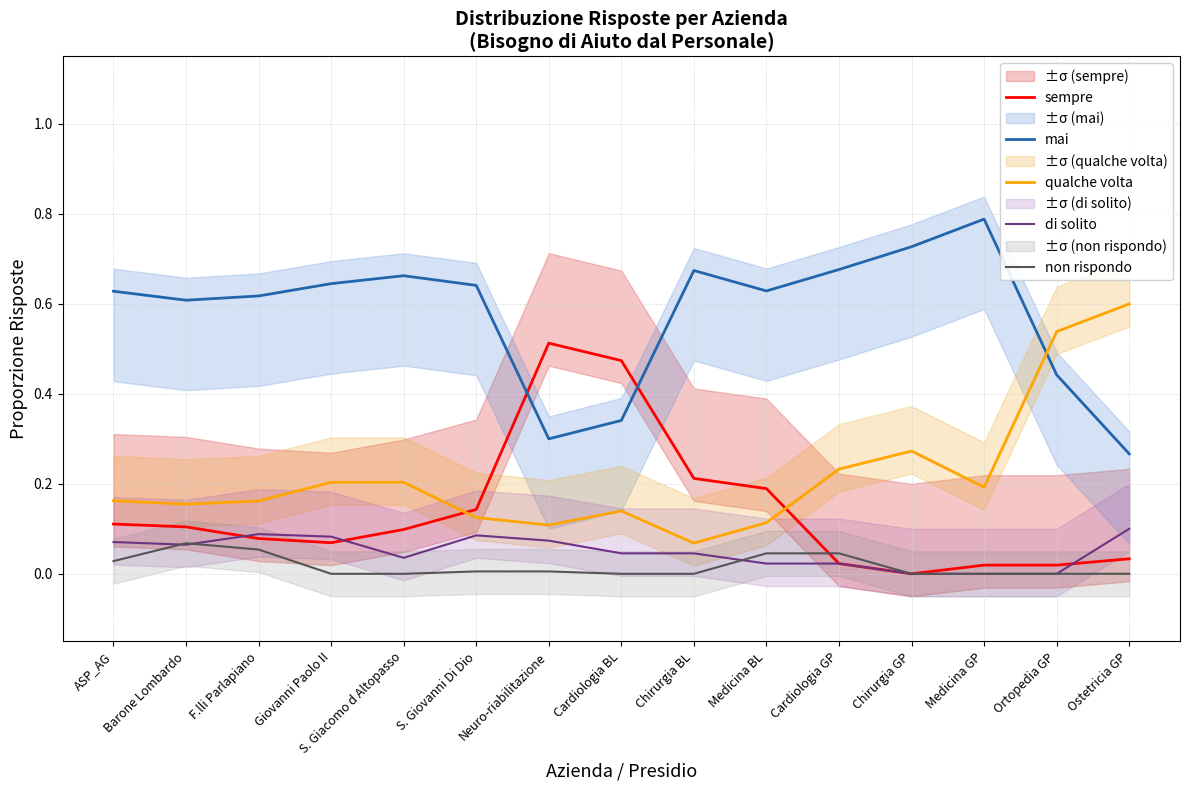

Reading right to left, what are all the values shown in this chart?

sempre: Ostetricia GP=0.0	Ortopedia GP=0.0	Medicina GP=0.0	Chirurgia GP=-0.0	Cardiologia GP=0.0	Medicina BL=0.2	Chirurgia BL=0.2	Cardiologia BL=0.5	Neuro-riabilitazione=0.5	S. Giovanni Di Dio=0.1	S. Giacomo d Altopasso=0.1	Giovanni Paolo II=0.1	F.lli Parlapiano=0.1	Barone Lombardo=0.1	ASP_AG=0.1
mai: Ostetricia GP=0.3	Ortopedia GP=0.4	Medicina GP=0.8	Chirurgia GP=0.7	Cardiologia GP=0.7	Medicina BL=0.6	Chirurgia BL=0.7	Cardiologia BL=0.3	Neuro-riabilitazione=0.3	S. Giovanni Di Dio=0.6	S. Giacomo d Altopasso=0.7	Giovanni Paolo II=0.6	F.lli Parlapiano=0.6	Barone Lombardo=0.6	ASP_AG=0.6
qualche volta: Ostetricia GP=0.6	Ortopedia GP=0.5	Medicina GP=0.2	Chirurgia GP=0.3	Cardiologia GP=0.2	Medicina BL=0.1	Chirurgia BL=0.1	Cardiologia BL=0.1	Neuro-riabilitazione=0.1	S. Giovanni Di Dio=0.1	S. Giacomo d Altopasso=0.2	Giovanni Paolo II=0.2	F.lli Parlapiano=0.2	Barone Lombardo=0.2	ASP_AG=0.2
di solito: Ostetricia GP=0.1	Ortopedia GP=0.0	Medicina GP=0.0	Chirurgia GP=0.0	Cardiologia GP=0.0	Medicina BL=0.0	Chirurgia BL=0.0	Cardiologia BL=0.0	Neuro-riabilitazione=0.1	S. Giovanni Di Dio=0.1	S. Giacomo d Altopasso=0.0	Giovanni Paolo II=0.1	F.lli Parlapiano=0.1	Barone Lombardo=0.1	ASP_AG=0.1
non rispondo: Ostetricia GP=0.0	Ortopedia GP=0.0	Medicina GP=0.0	Chirurgia GP=0.0	Cardiologia GP=0.0	Medicina BL=0.0	Chirurgia BL=0.0	Cardiologia BL=0.0	Neuro-riabilitazione=0.0	S. Giovanni Di Dio=0.0	S. Giacomo d Altopasso=0.0	Giovanni Paolo II=0.0	F.lli Parlapiano=0.1	Barone Lombardo=0.1	ASP_AG=0.0